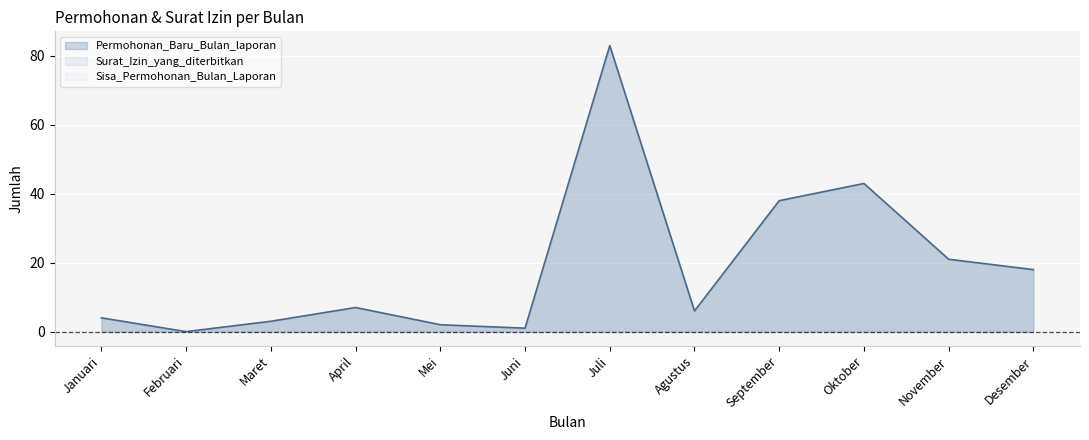

Which category has the lowest value in the Permohonan_Baru_Bulan_laporan series?

Februari